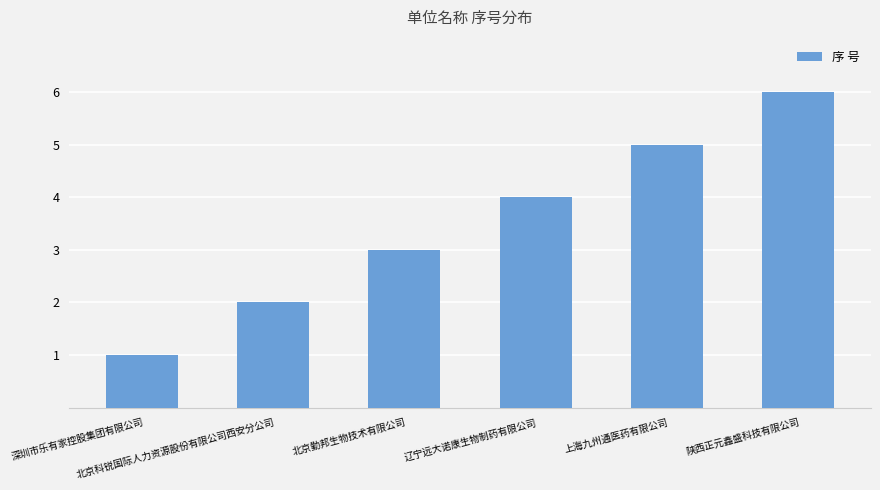

Are the bars grouped side by side (vs. stacked)?

No